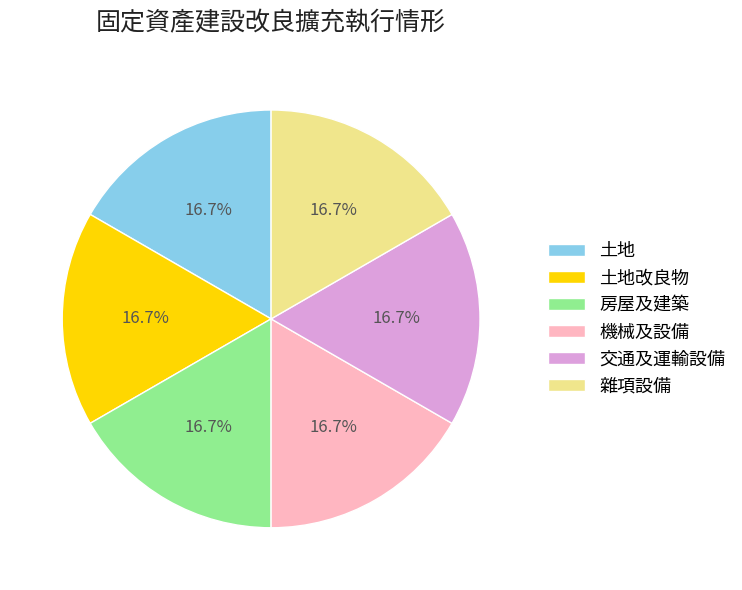

How much of the chart is everything except 土地改良物?

83.3%